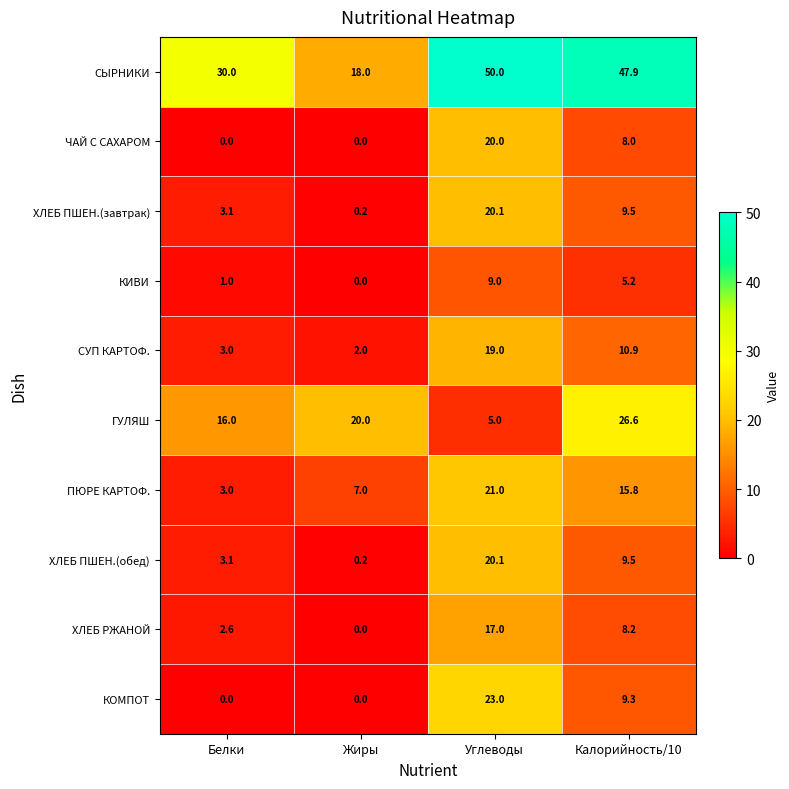

What is the maximum value for ХЛЕБ ПШЕН.(завтрак)?

20.1